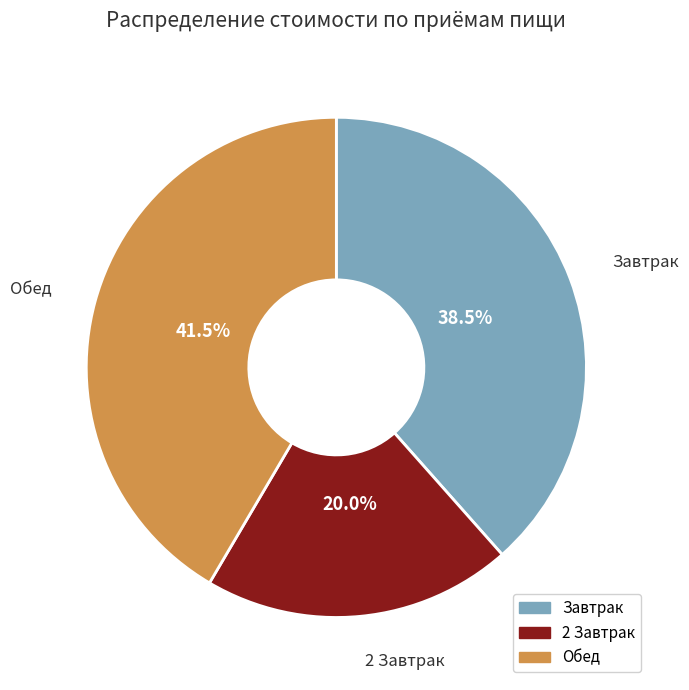

Rank the categories by value from lowest to highest.

2 Завтрак, Завтрак, Обед